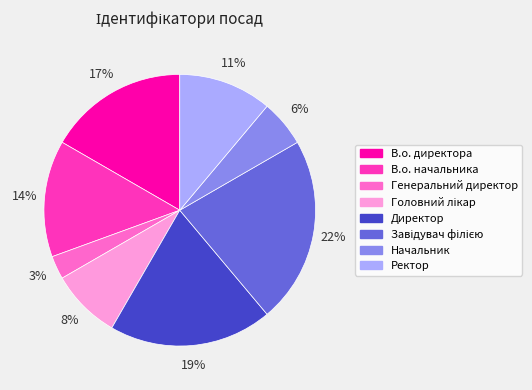

What is the smallest slice in the pie chart?

Генеральний директор